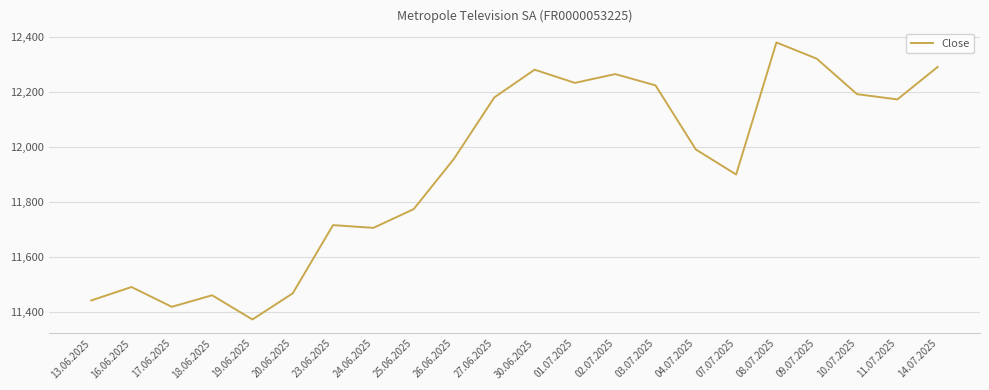

Which has a higher value, 27.06.2025 or 19.06.2025?

27.06.2025